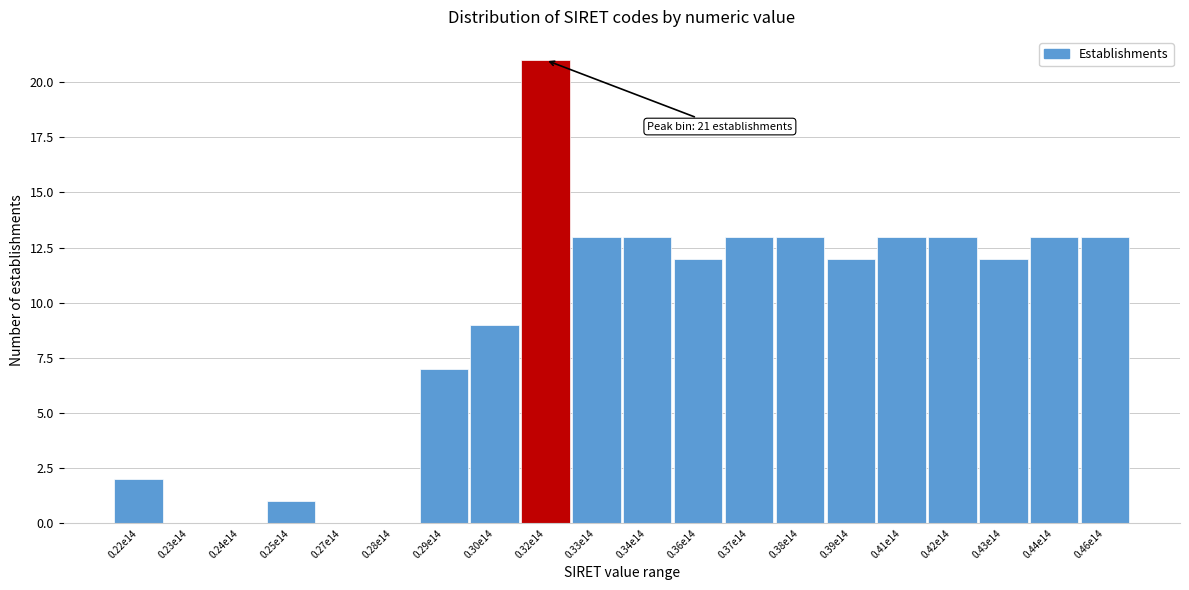

Reading left to right, what are all the values shown in this chart?

0.22e14=2	0.23e14=0	0.24e14=0	0.25e14=1	0.27e14=0	0.28e14=0	0.29e14=7	0.30e14=9	0.32e14=21	0.33e14=13	0.34e14=13	0.36e14=12	0.37e14=13	0.38e14=13	0.39e14=12	0.41e14=13	0.42e14=13	0.43e14=12	0.44e14=13	0.46e14=13